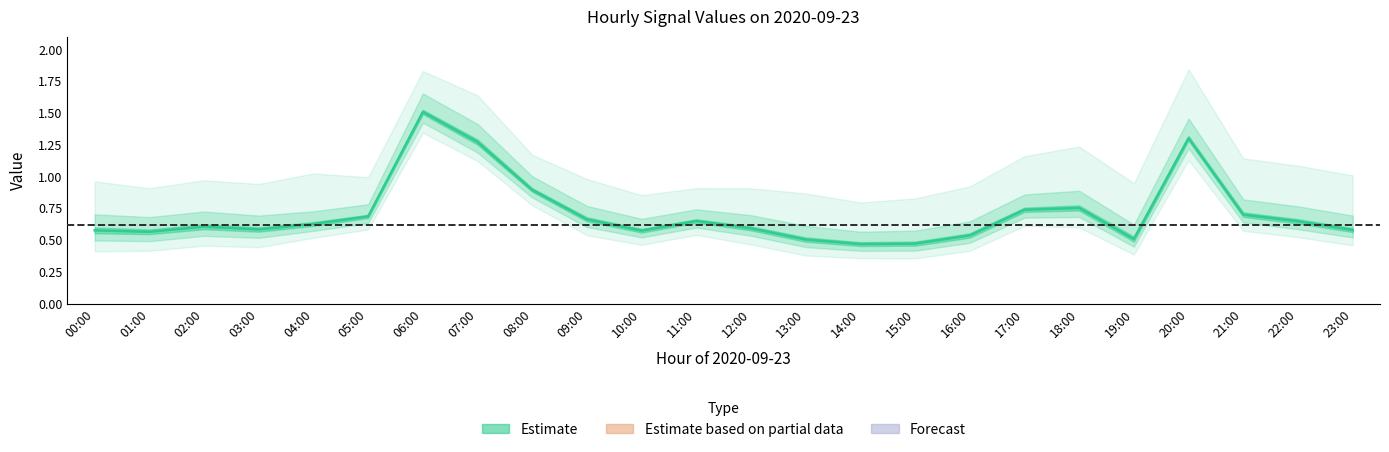

How many points are higher than both their immediate neighbors (excluding endpoints)?

5